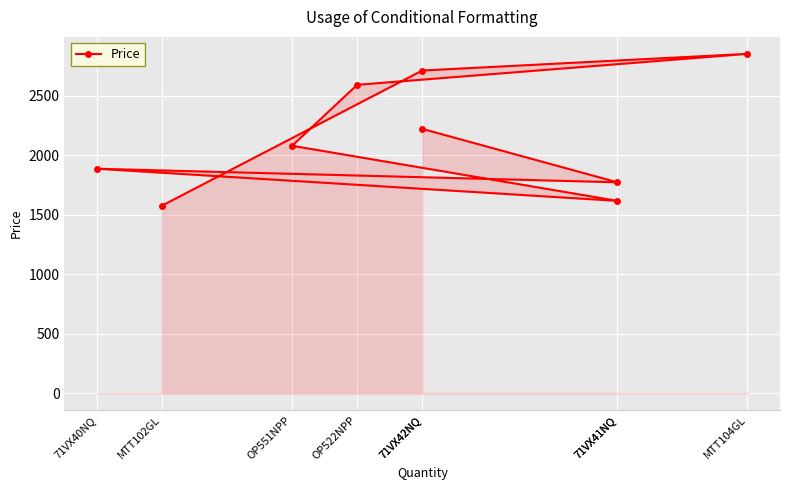

What is the ratio of the value at OP522NPP to the value at 71VX40NQ?

1.4